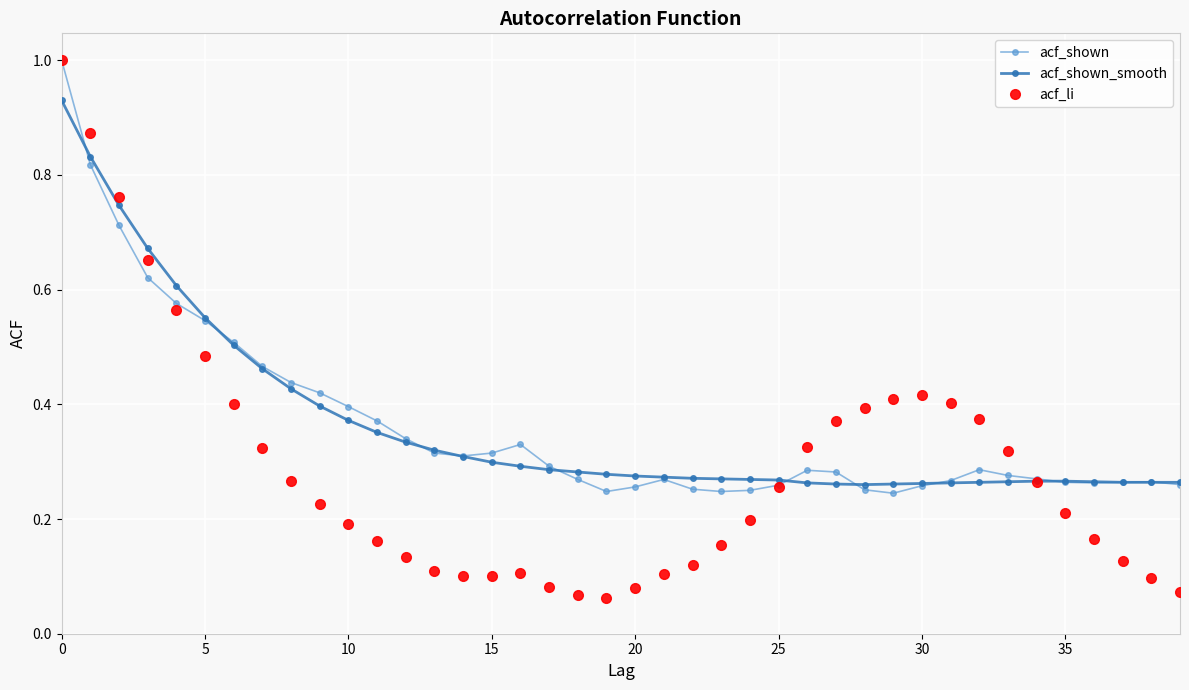

At how many categories does at least one series exceed 0?

40